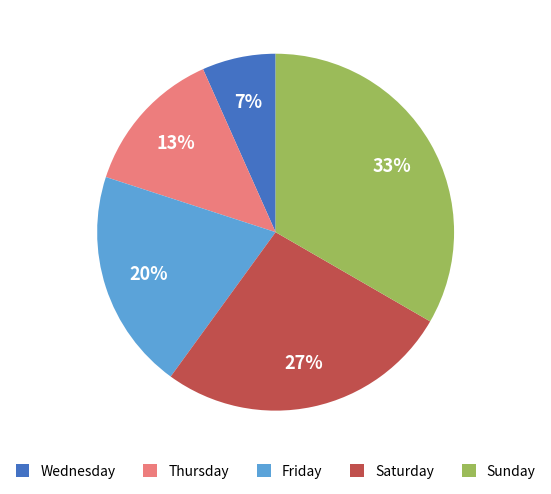

To the nearest percent, what portion does Thursday represent?

13%